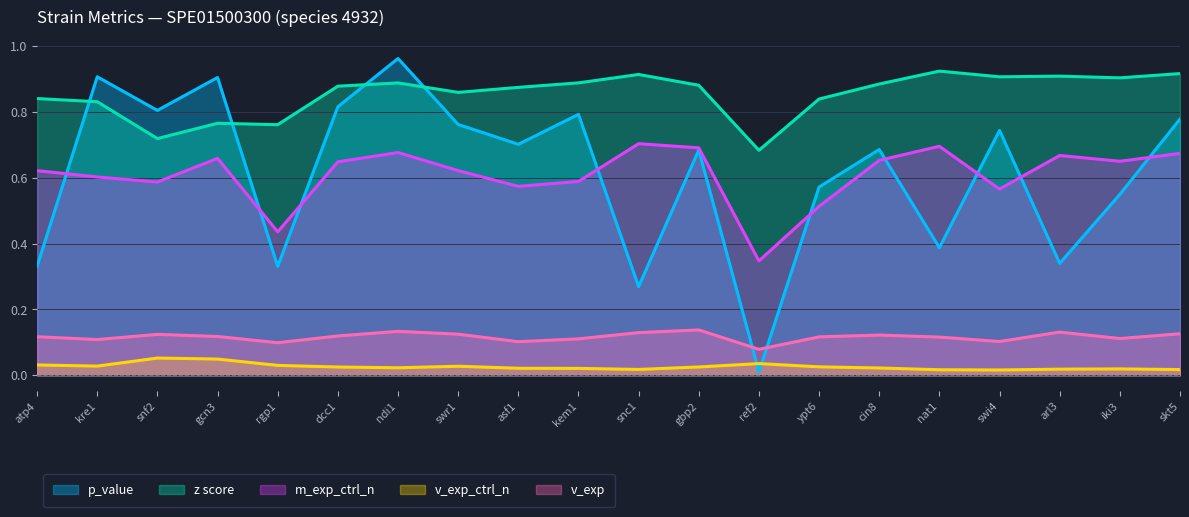

What is the sum of all v_exp values?

2.3